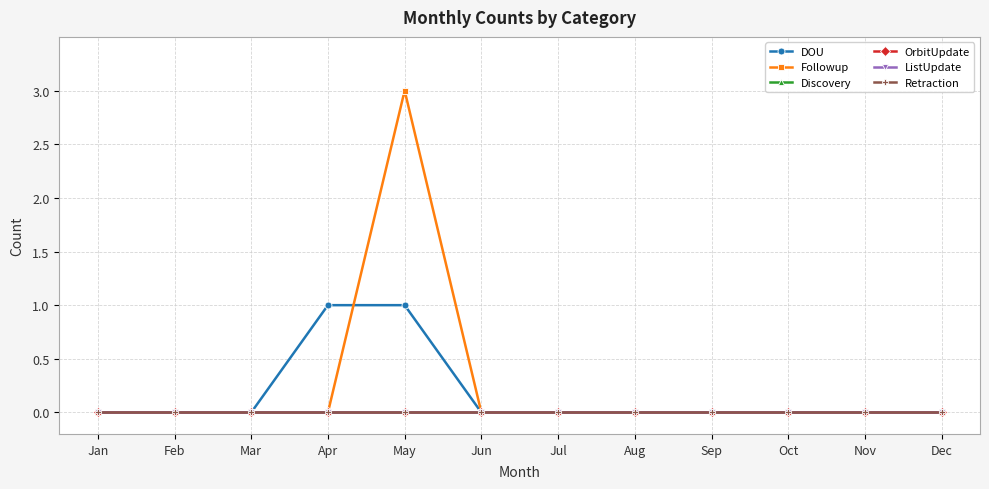

The DOU series shows 1 at Apr. True or false?

True